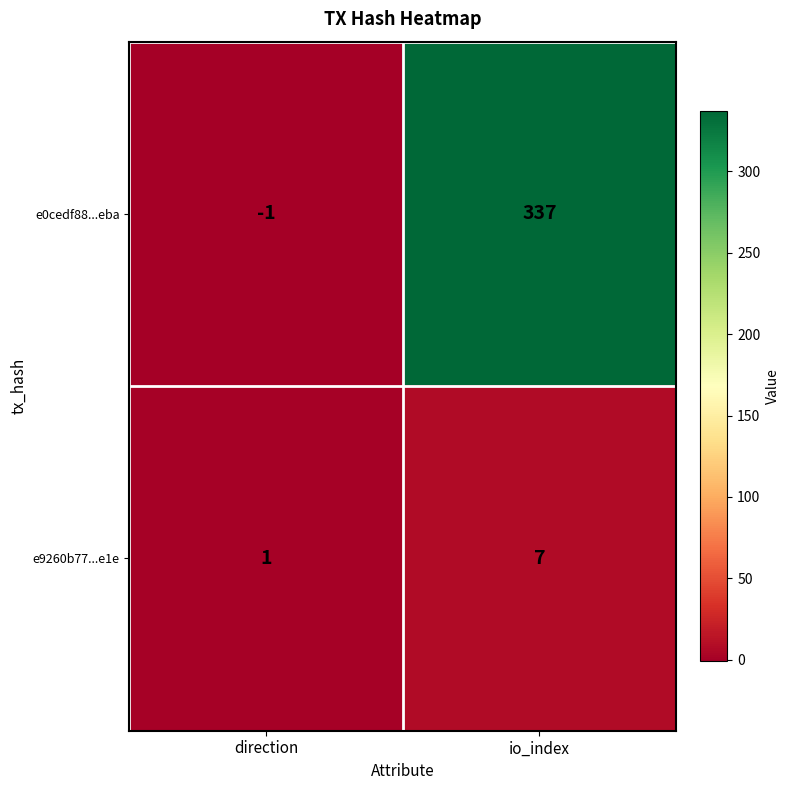

At io_index, list the series in order from smallest to largest.

e9260b77...e1e, e0cedf88...eba